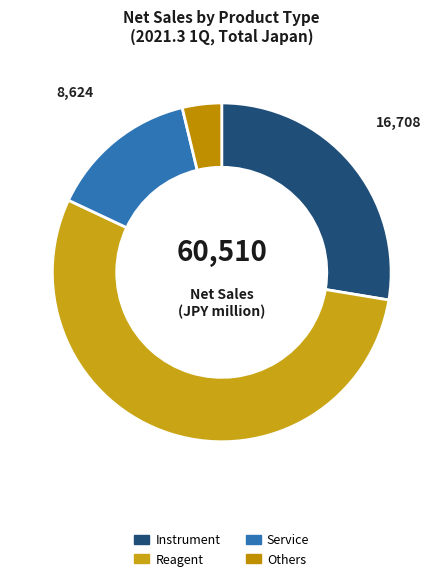

To the nearest percent, what portion does Instrument represent?

28%